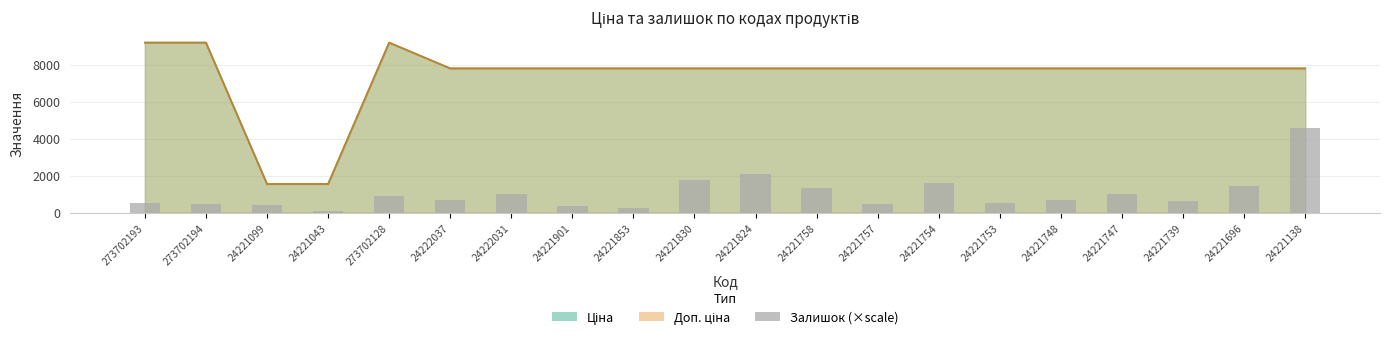

Reading left to right, extract all data points from this chart.

516.1	490.3	412.8	103.2	877.3	696.7	1006.3	335.4	258.0	1754.6	2090.0	1341.8	490.3	1599.8	541.9	670.9	1032.1	645.1	1419.2	4592.9